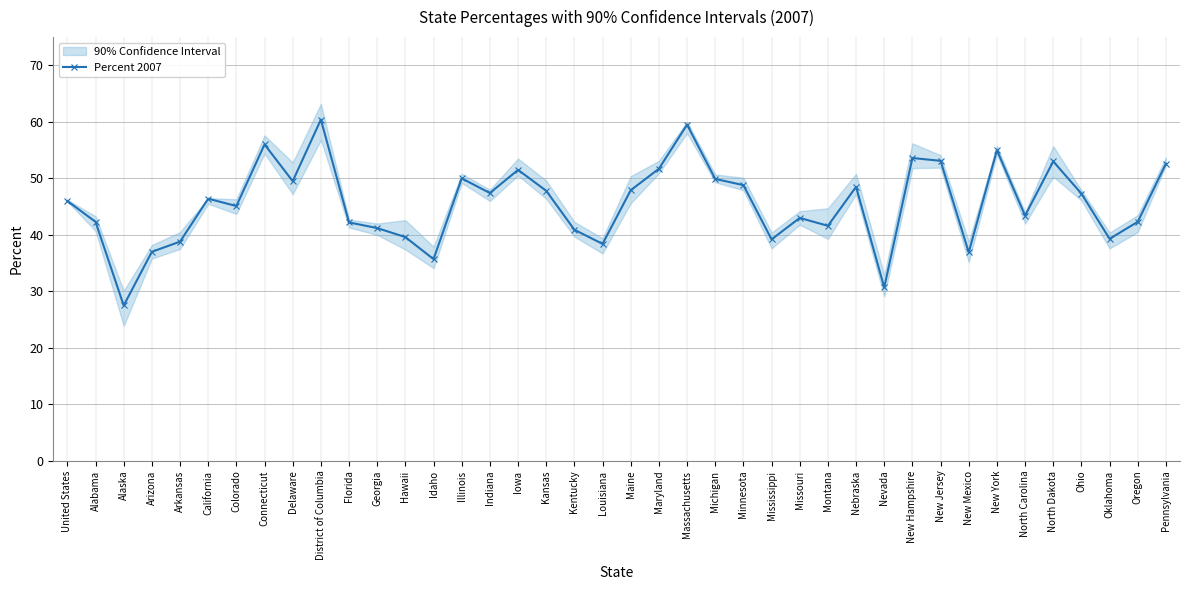

Reading left to right, what are all the values shown in this chart?

46.0	42.3	27.5	37.0	38.8	46.4	45.1	56.0	49.5	60.4	42.2	41.2	39.6	35.7	50.0	47.4	51.5	47.8	40.9	38.4	47.9	51.7	59.5	49.9	48.8	39.2	43.0	41.6	48.5	30.7	53.6	53.1	36.9	55.0	43.4	53.0	47.3	39.3	42.3	52.6